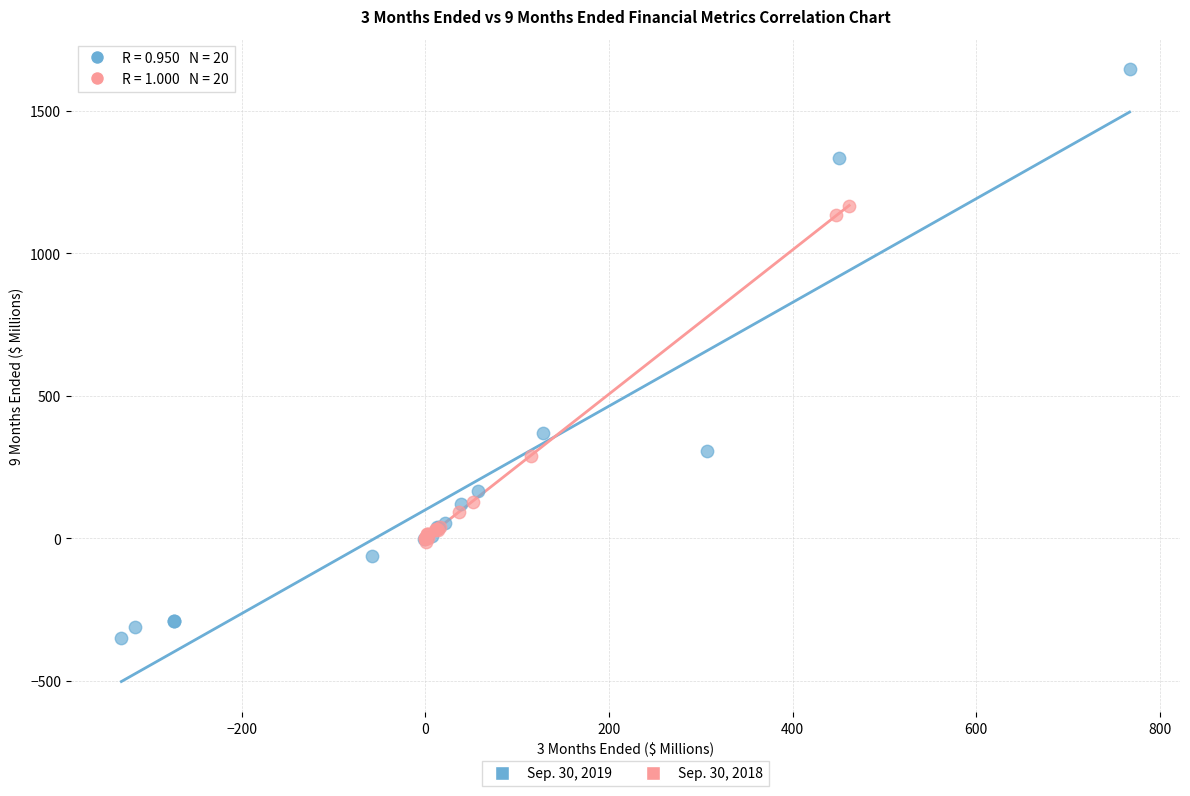

Which series contains the lowest Y value?

Sep. 30, 2019